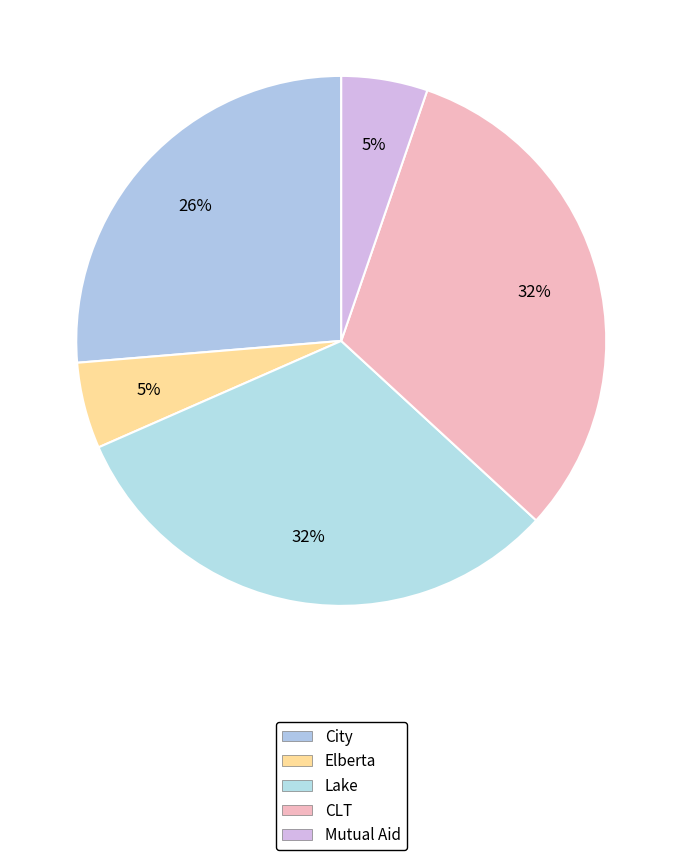

What is the total percentage of Lake and City?

57.9%